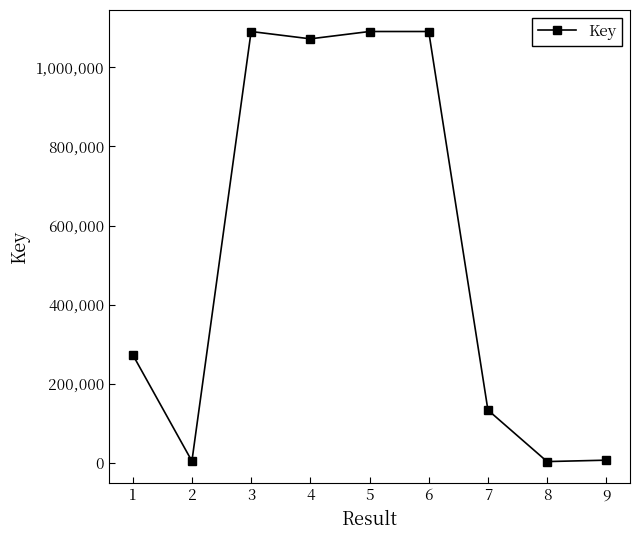

How many interior local peaks (higher than both neighbors) does the data have?

2